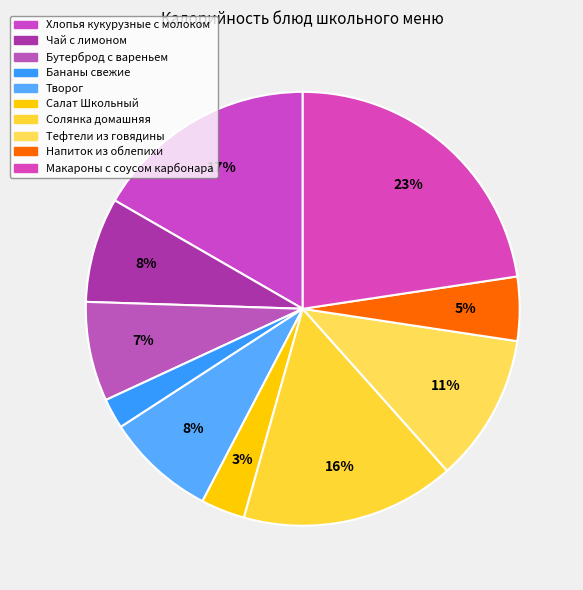

How many slices are in this pie chart?

10